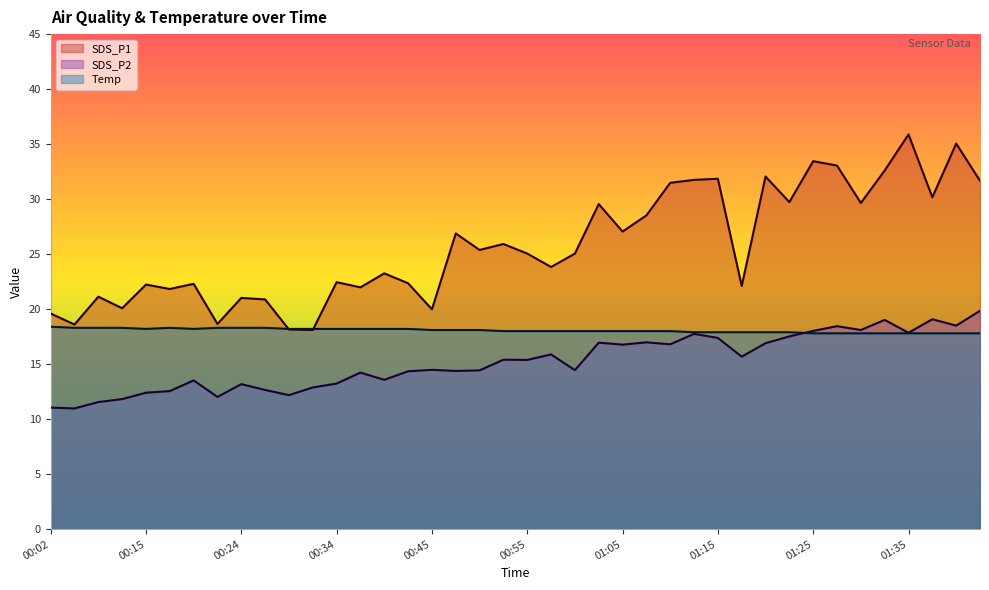

At how many categories does at least one series exceed 28?

15